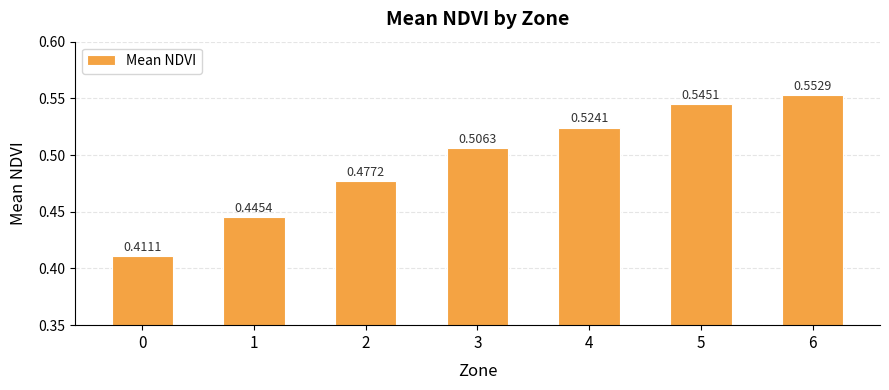

The chart shows a value of 0.2 at 1. True or false?

False